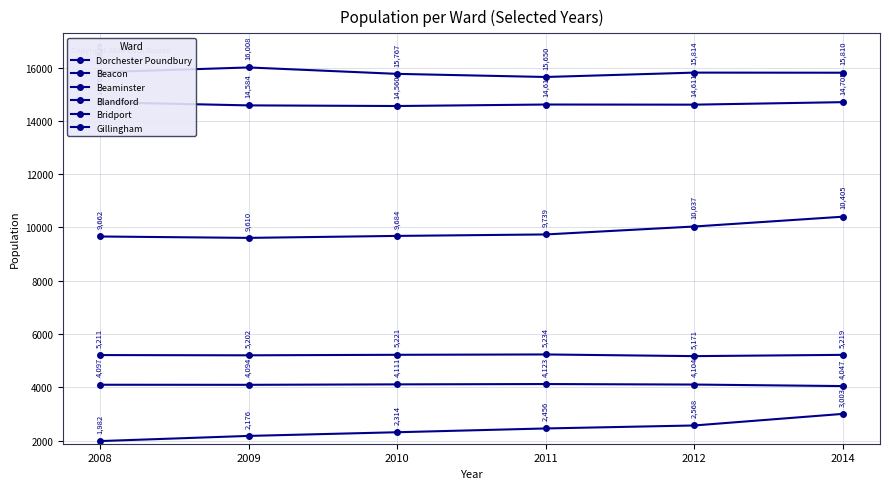

How many data points in Bridport are less than 14616?

3